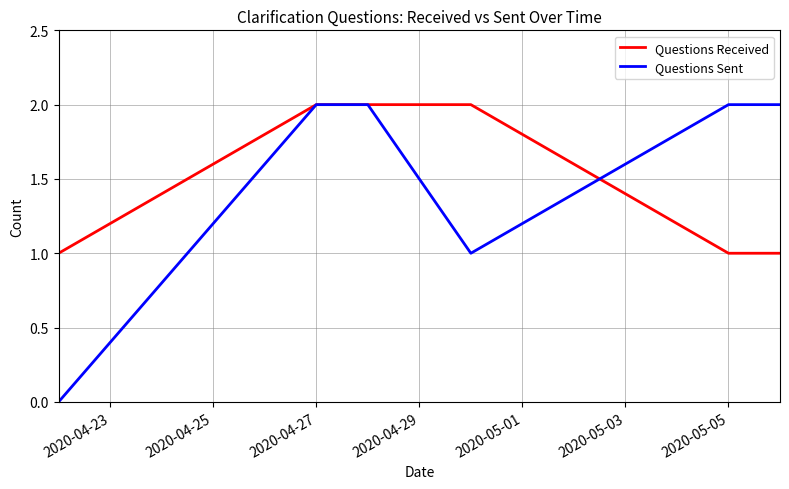

Which series has the largest range (max minus min)?

Questions Sent